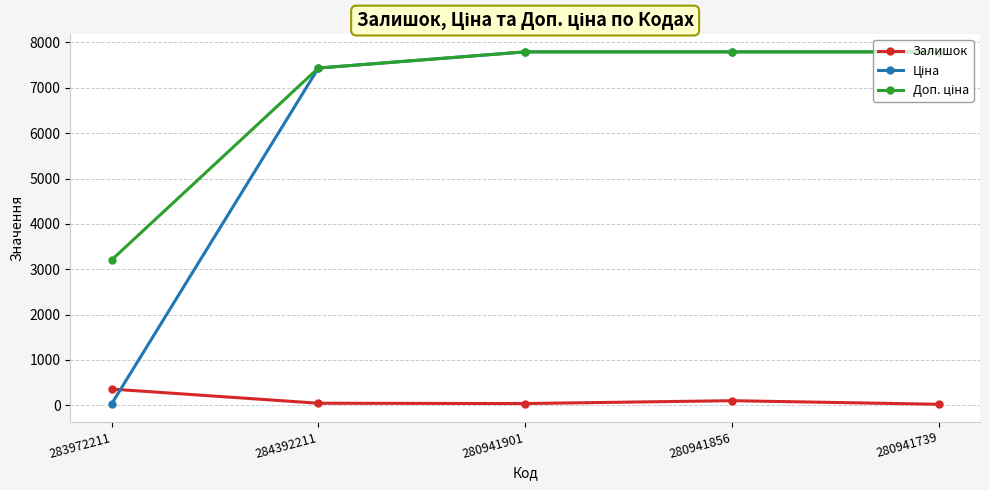

At how many categories does at least one series exceed 2208?

5